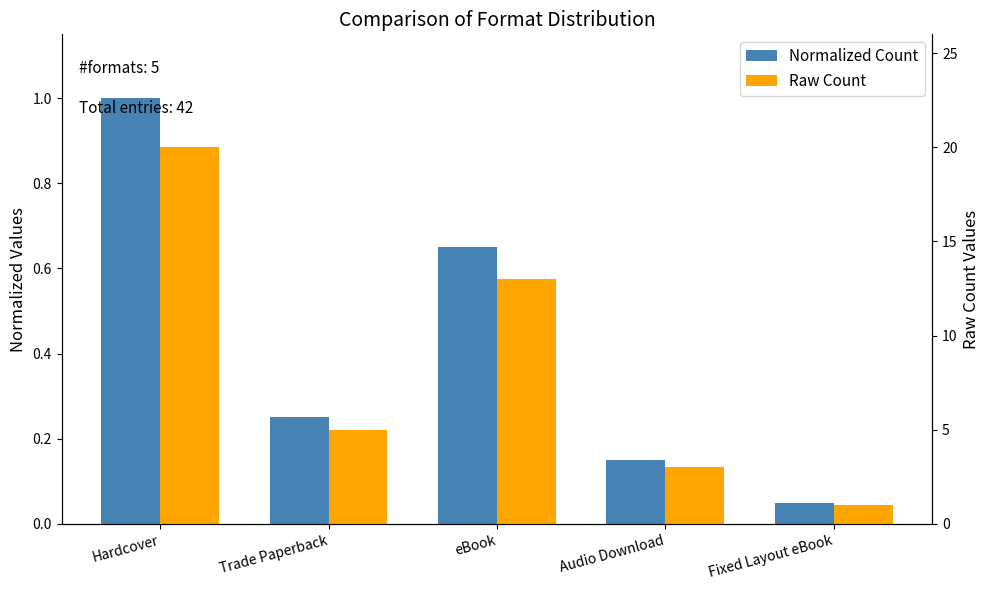

Where is Normalized Count nearest to the value 0?

Fixed Layout eBook